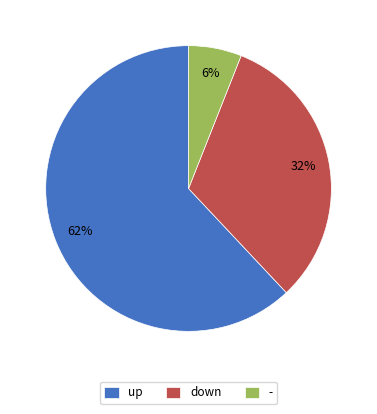

Is it true that down is 32% of the pie?

True